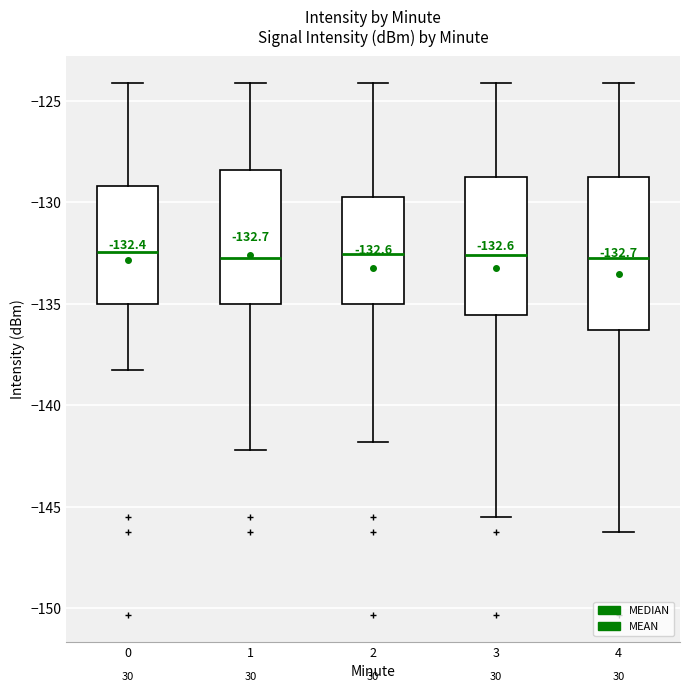

Comparing the boxes themselves (not the whiskers), which one is the tallest?

4